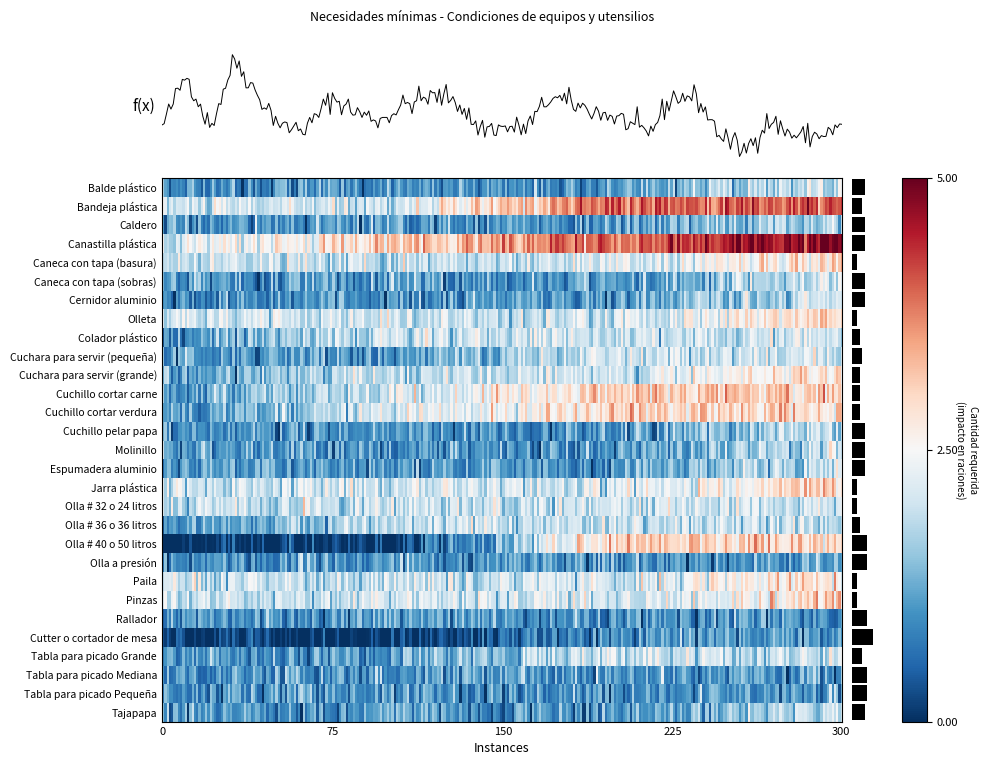

Is it true that Rallador equals 2 at Canastilla plástica?

False